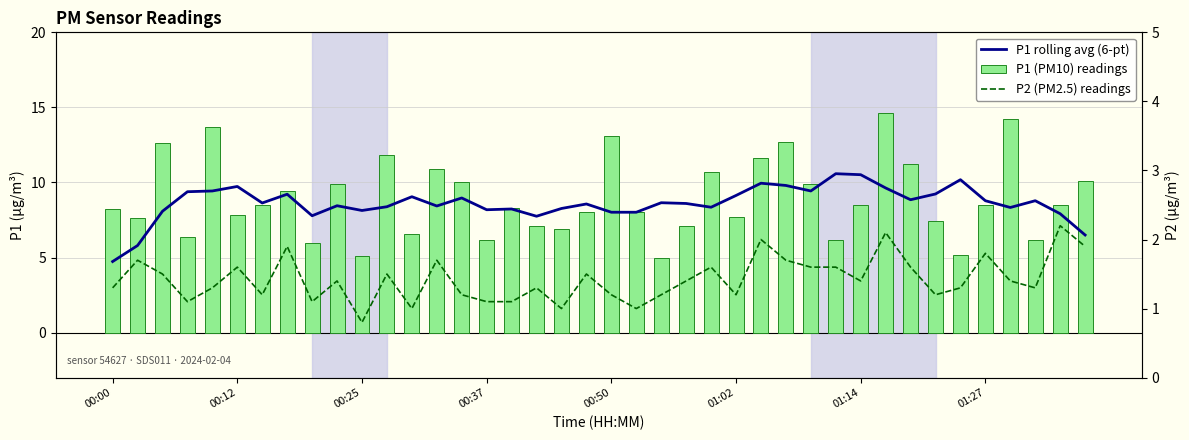

Which series has the largest range (max minus min)?

P1 (PM10) readings